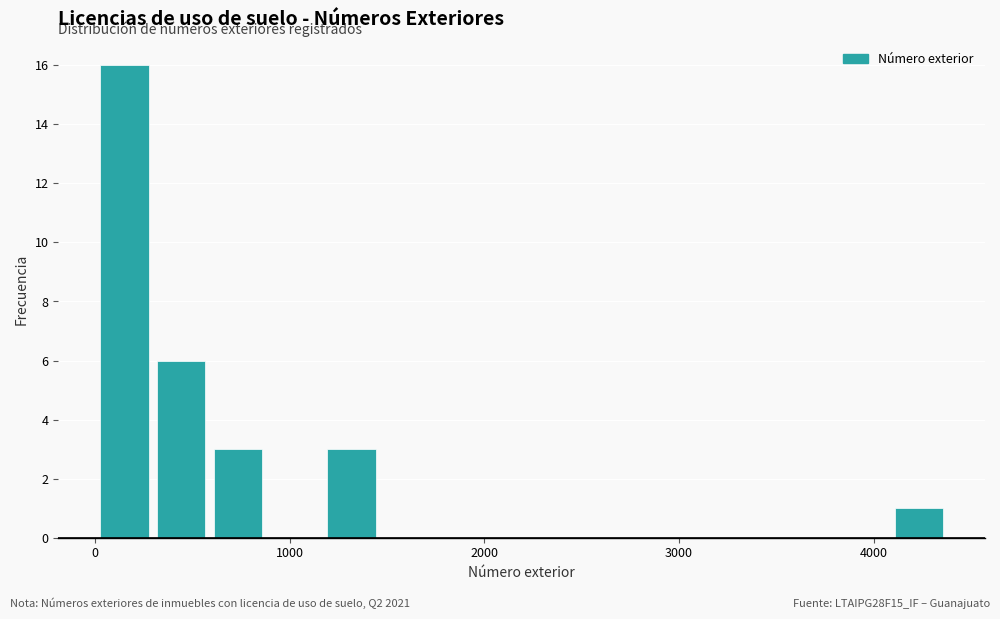

Read against the x-axis, roughly where is the centre of the tallest bar?

200